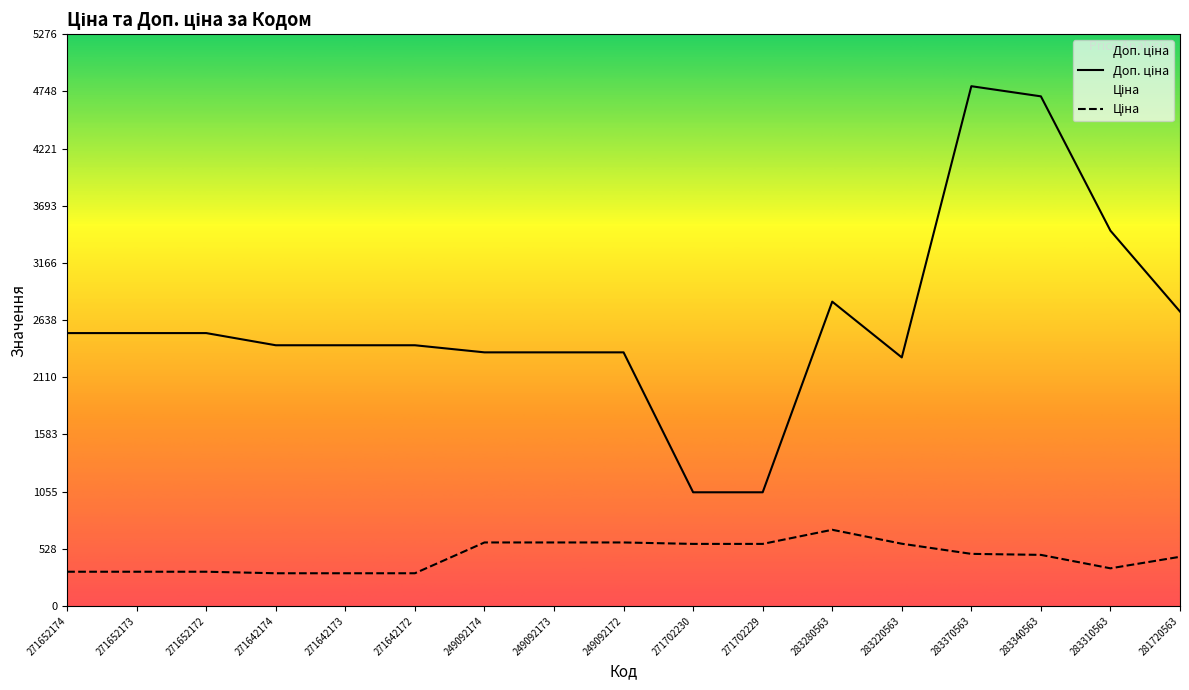

What are all the series names shown in the legend?

Ціна, Доп. ціна